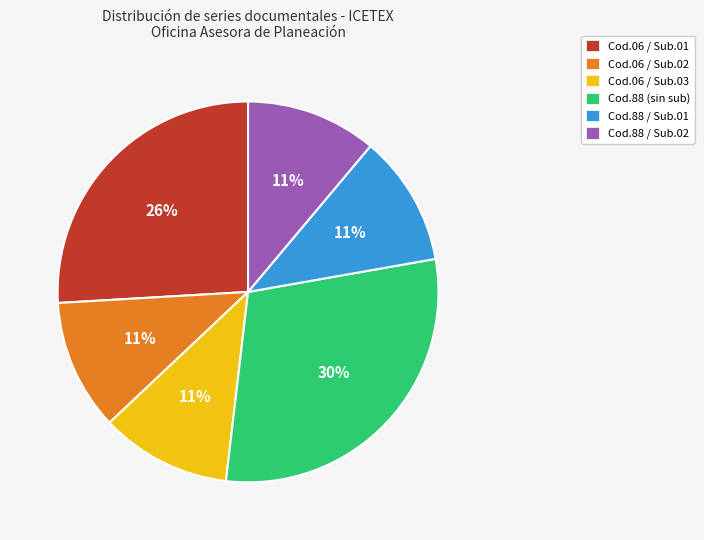

Does Cod.88 (sin sub) represent more than half of the total?

No